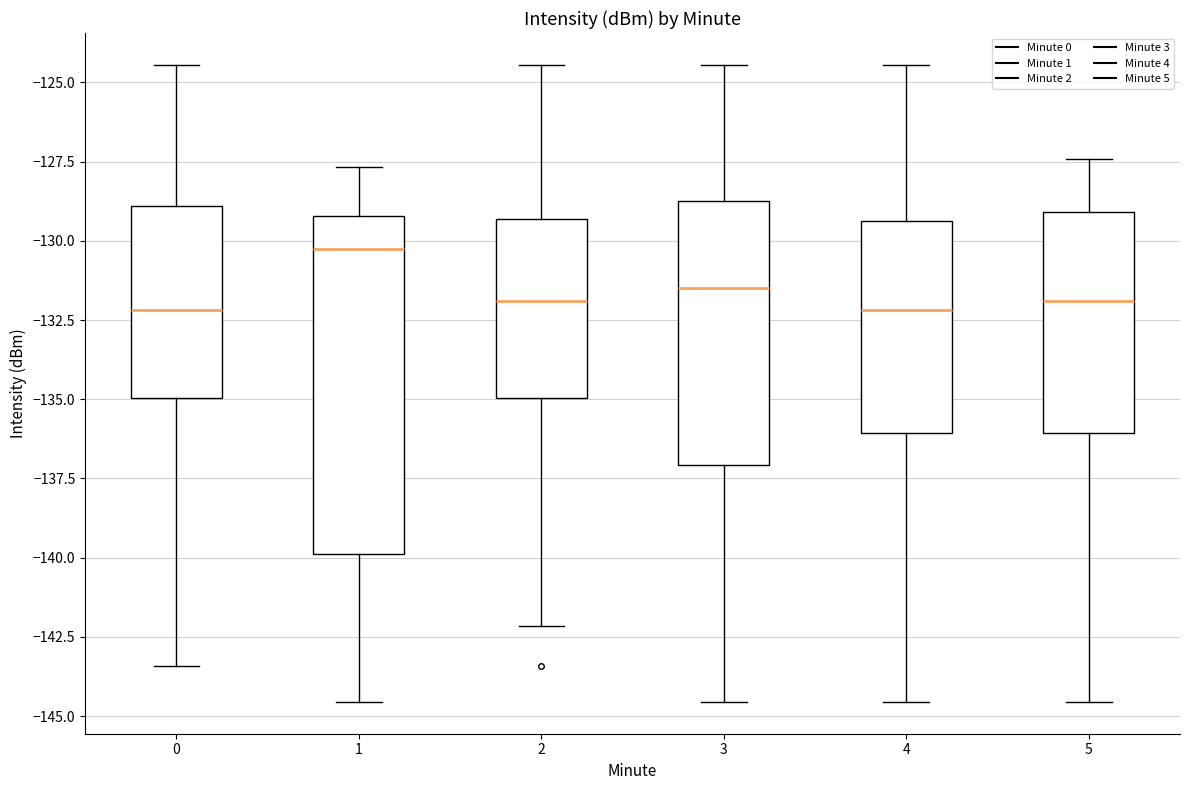

Comparing the boxes themselves (not the whiskers), which one is the tallest?

1